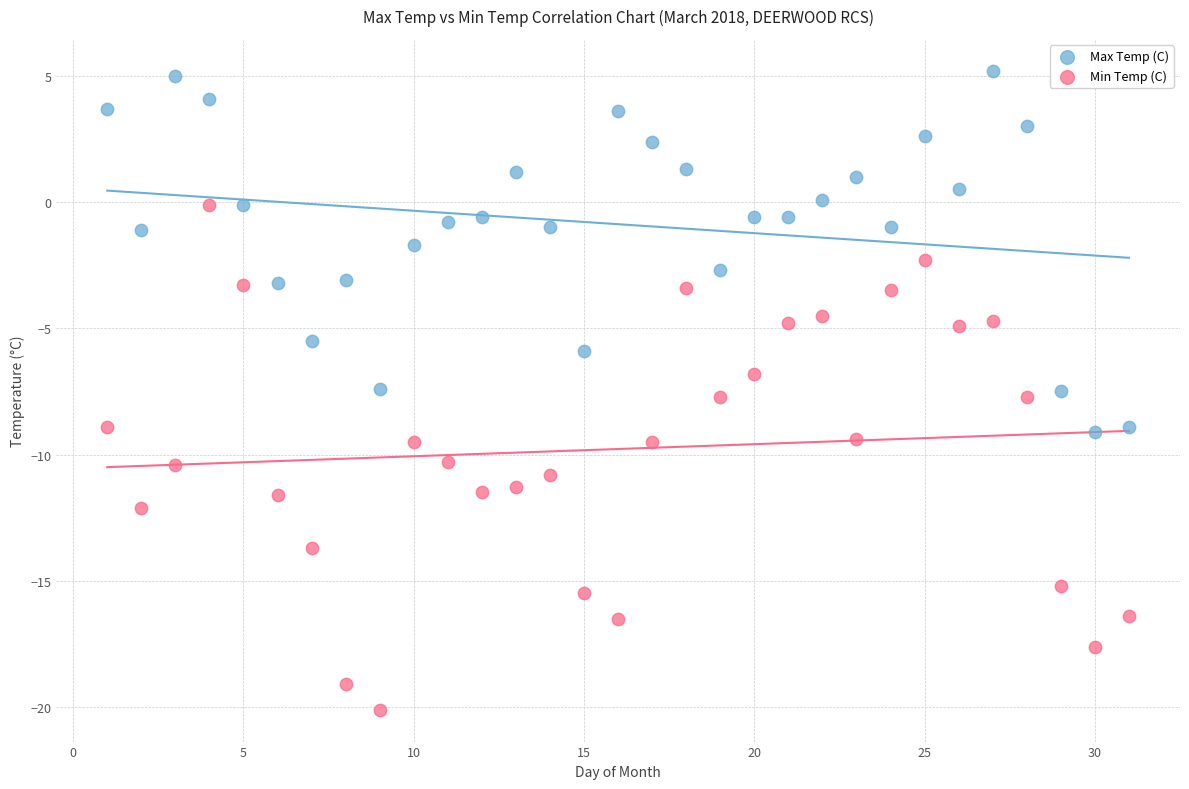

Which series has the widest spread of Y values?

Min Temp (C)